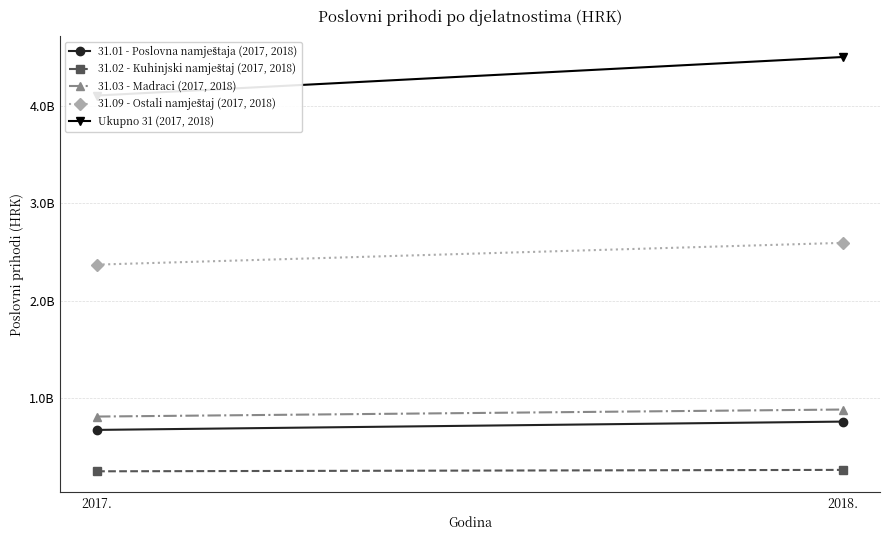

What is the label of the 1st point from the left?

2017.